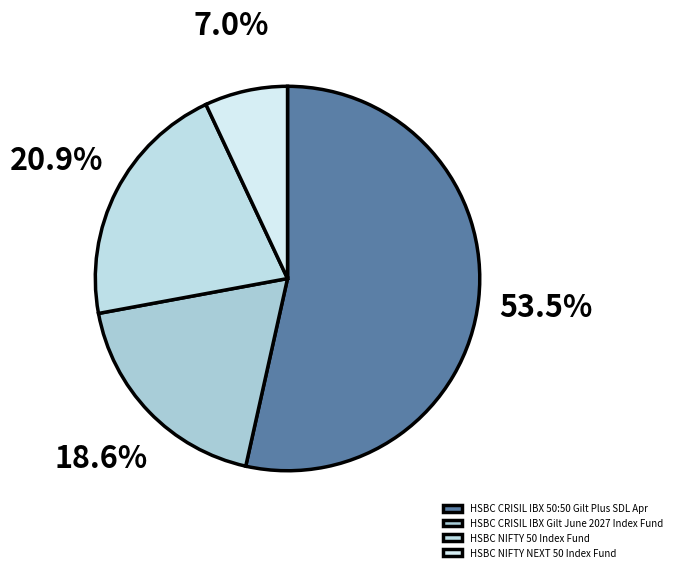

To the nearest percent, what is the difference between the HSBC CRISIL IBX Gilt June 2027 Index Fund and HSBC NIFTY 50 Index Fund slice percentages?

2%